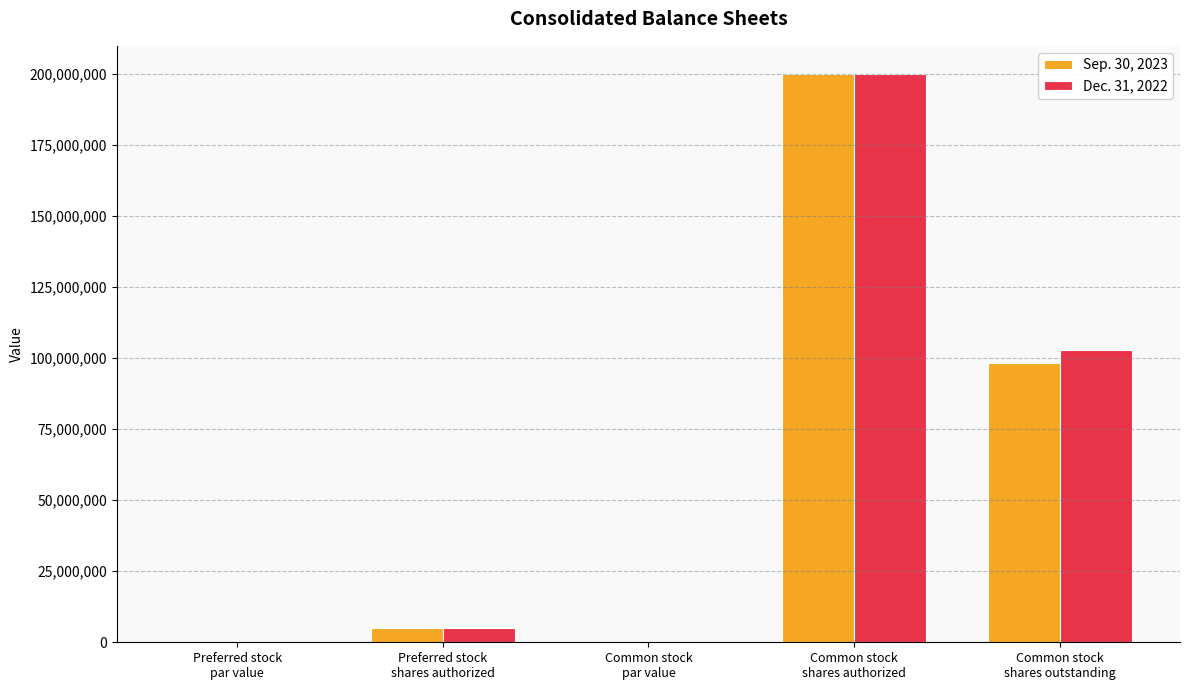

How many series are shown in this chart?

2